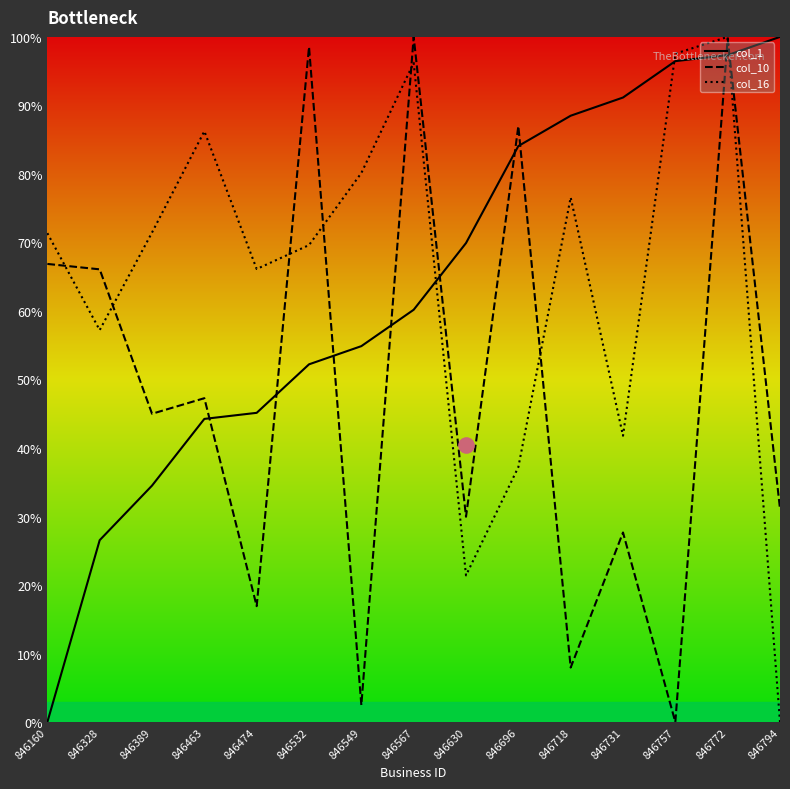

Which series has the largest total across all categories?

col_16